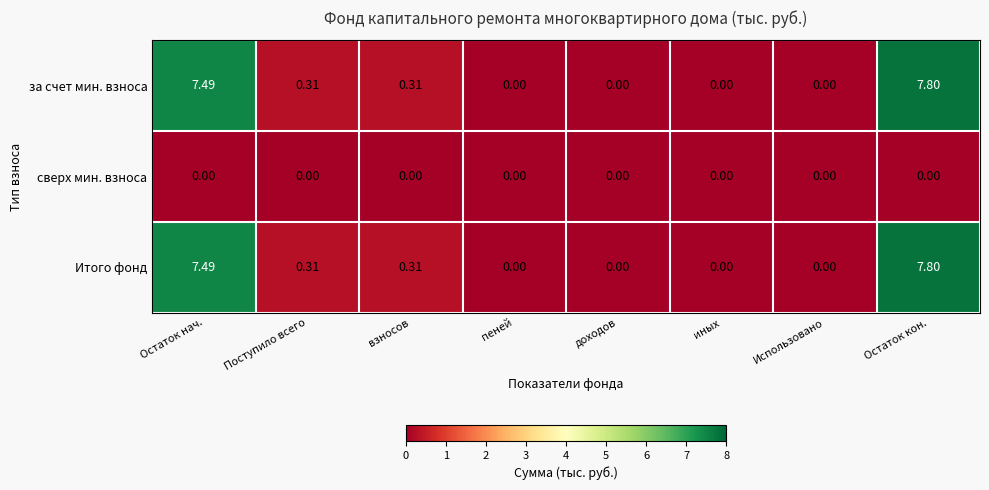

Which category has the highest value in the Итого фонд series?

Остаток кон.